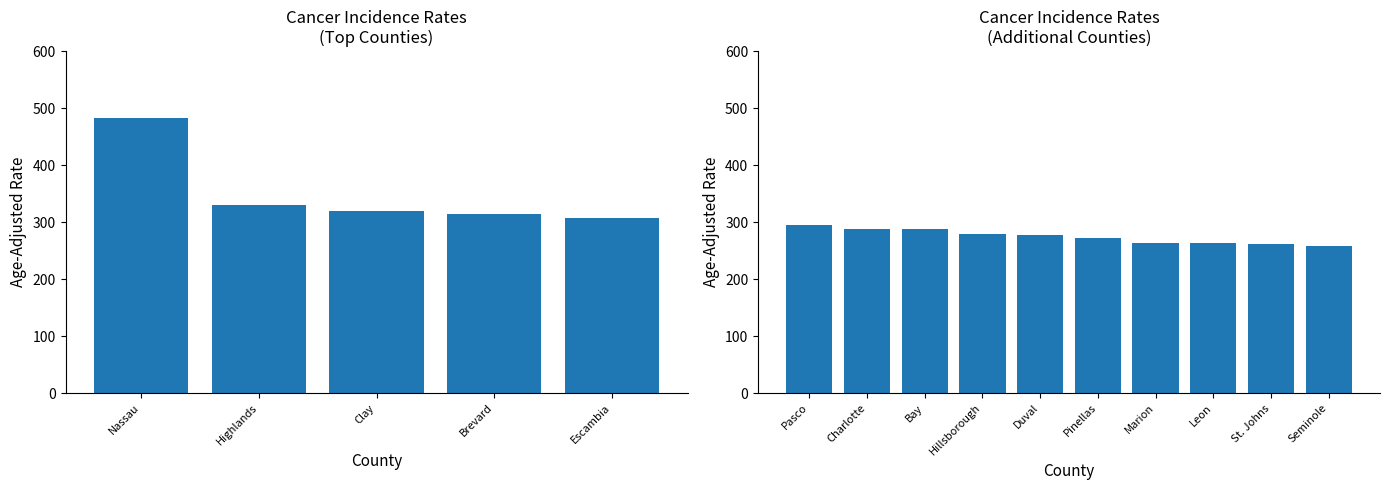

Does the chart contain any negative values?

No